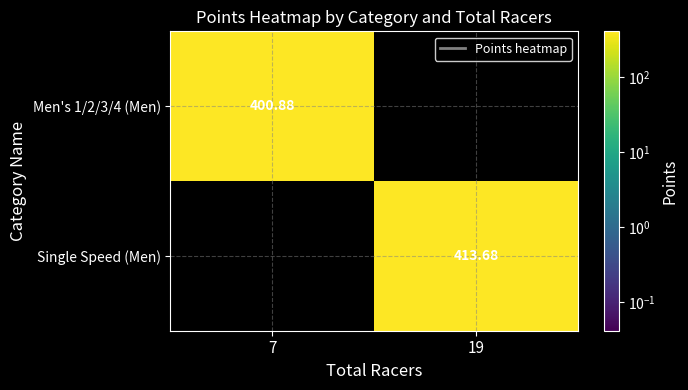

At which label does Single Speed (Men) reach its minimum?

7